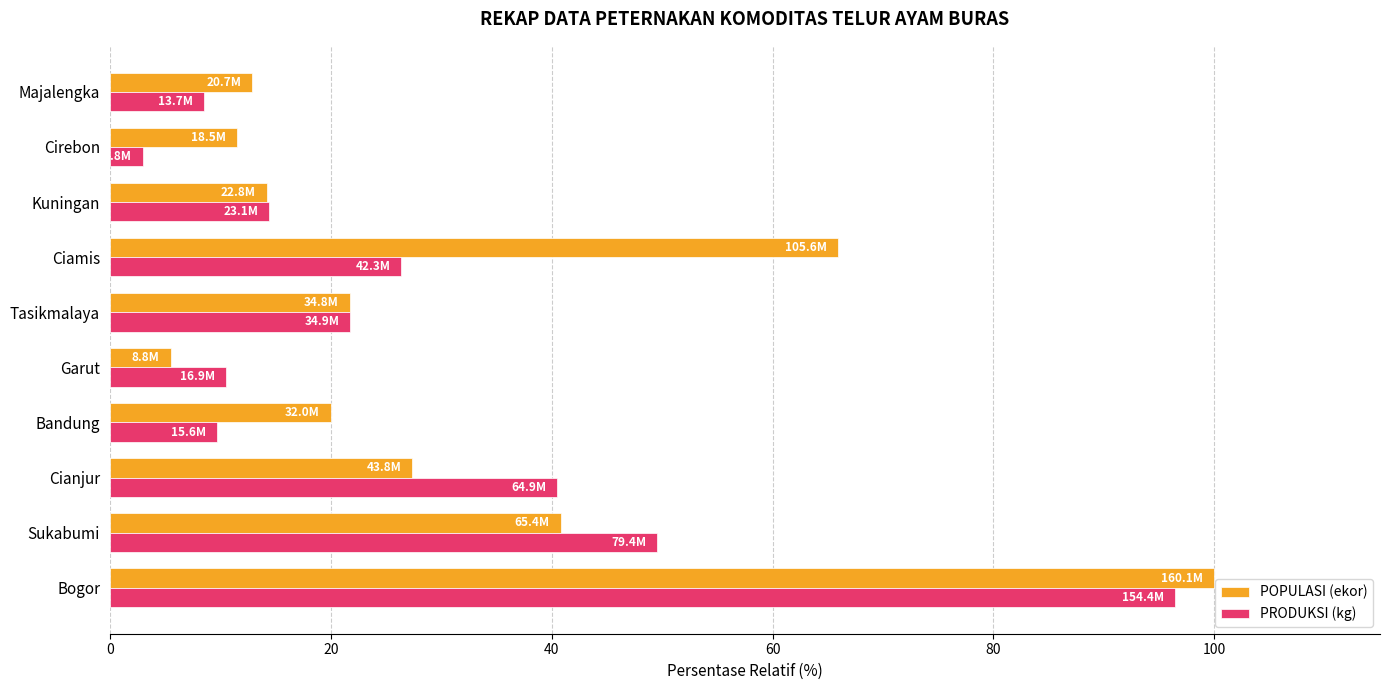

What is the total value across all series at Bogor?

196.4